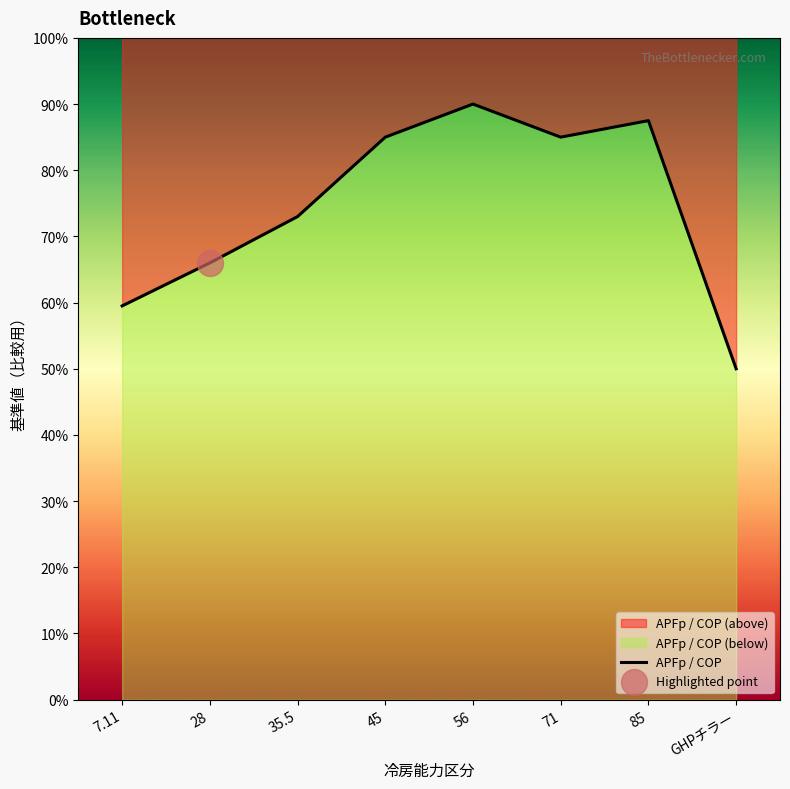

Between GHPチラー and 35.5, which is larger?

35.5